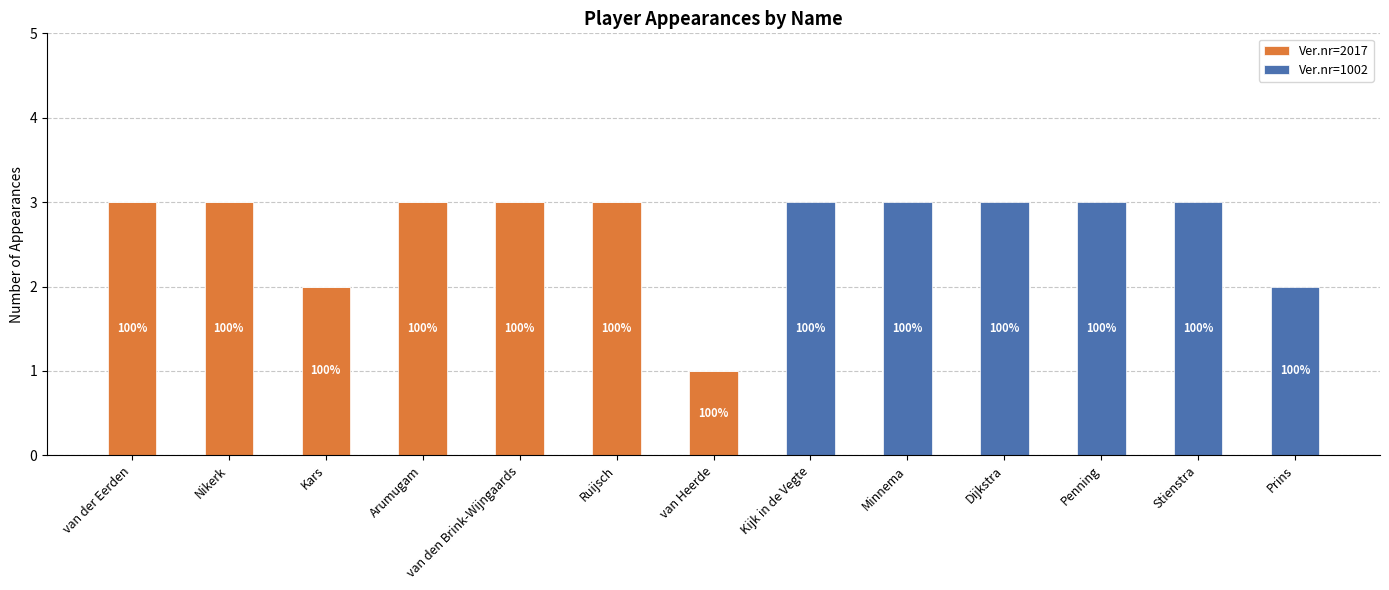

Which series changed the most between Kars and Penning?

Ver.nr=1002